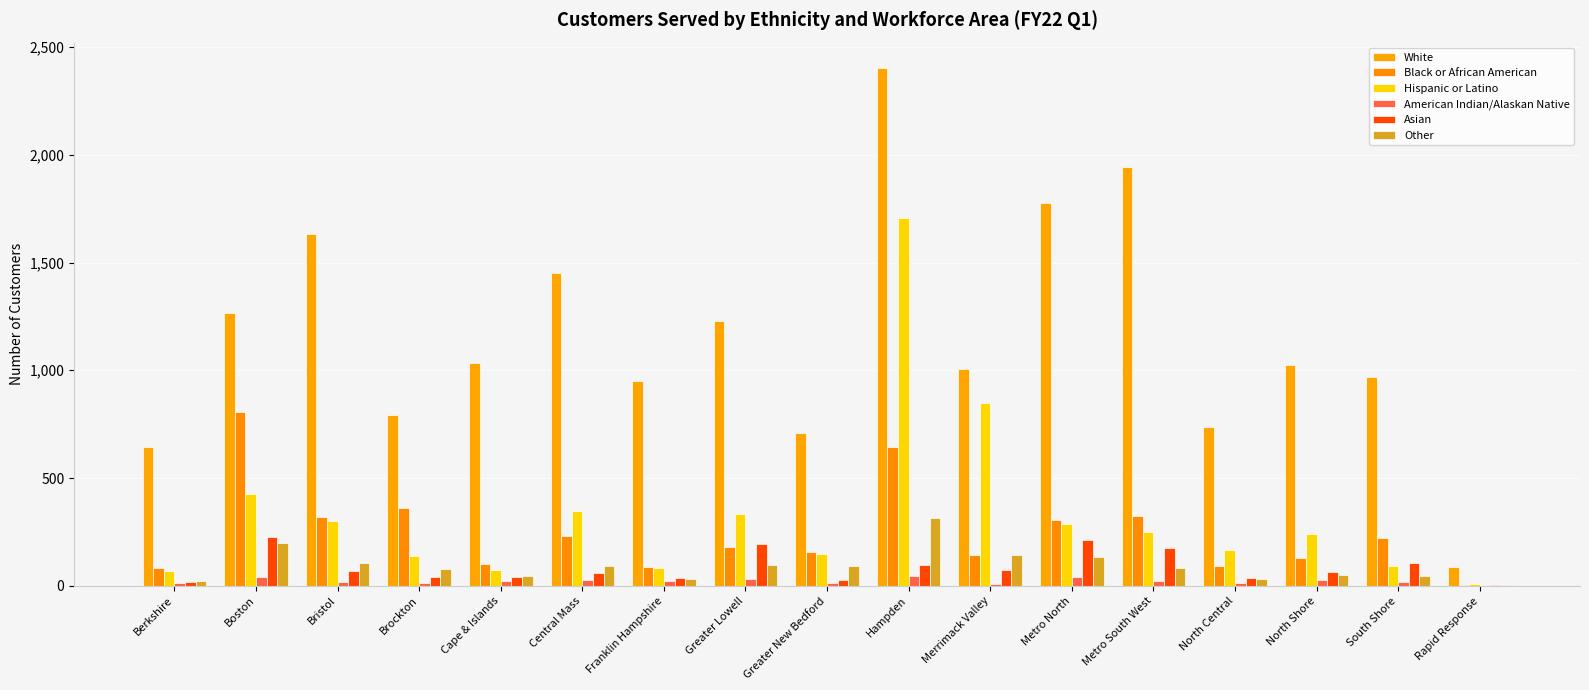

Is the value of White at Berkshire greater than the value of Asian at Metro South West?

Yes